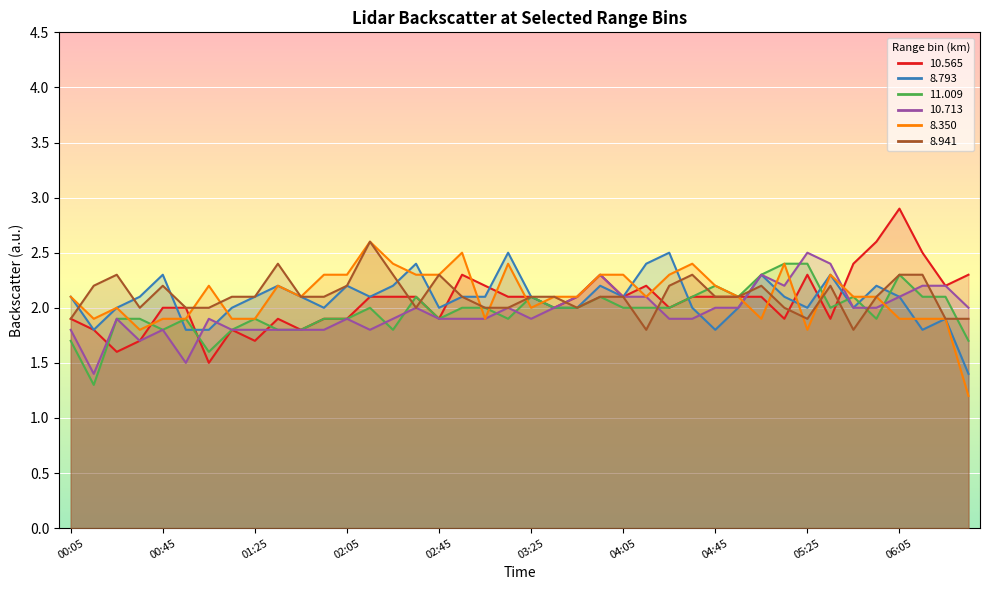

What is the lowest value of the  11.009 series?

1.3